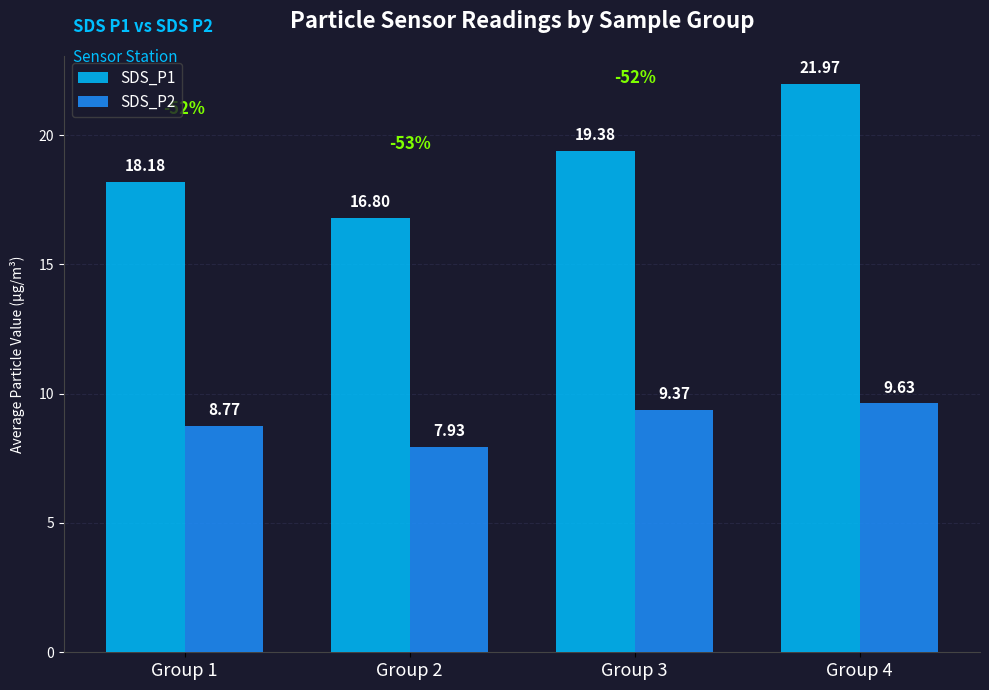

How many data points in SDS_P1 are above 19?

2